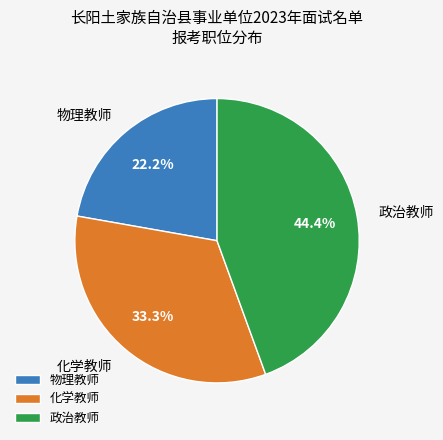

How many segments does this pie chart have?

3